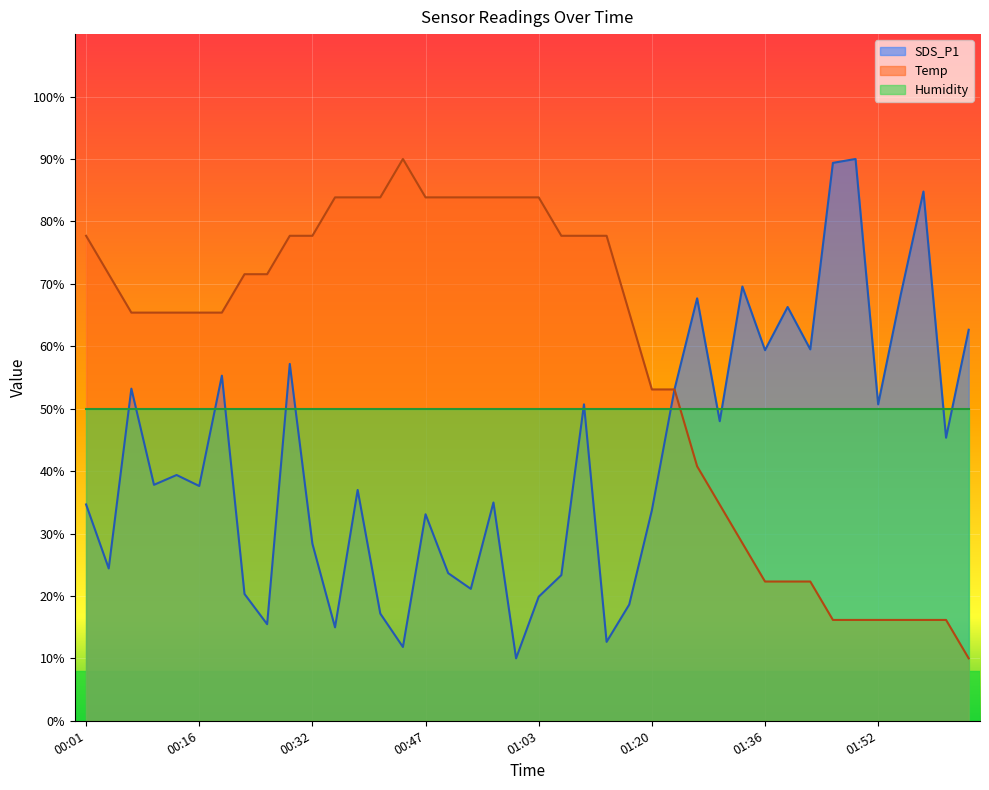

At which label does SDS_P1 reach its minimum?

01:00